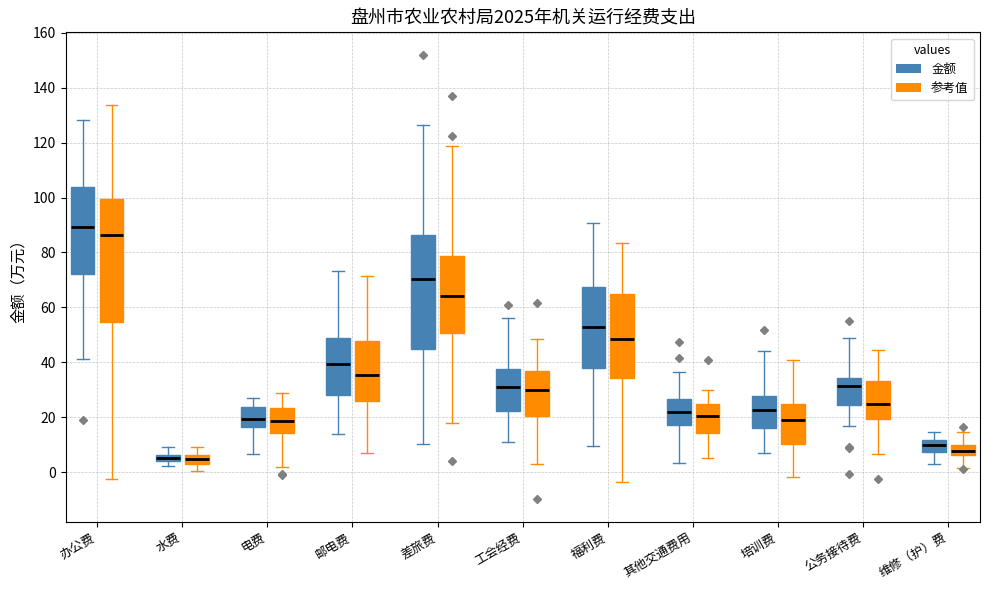

Comparing the boxes themselves (not the whiskers), which one is the tallest?

办公费 (参考值)